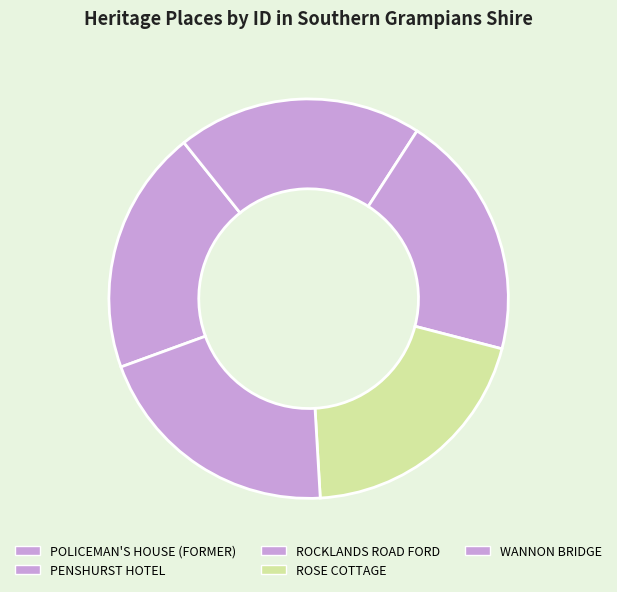

Which slice is the smallest?

POLICEMAN'S HOUSE (FORMER)